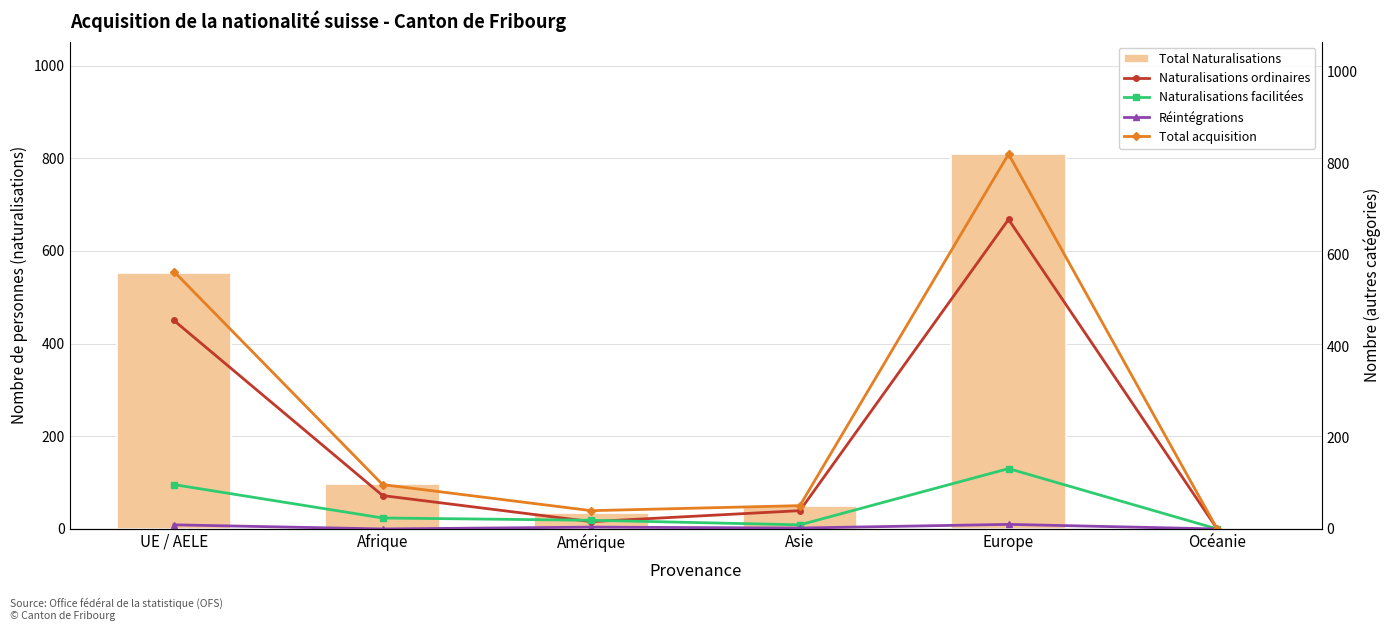

The Réintégrations series shows 4 at Amérique. True or false?

True